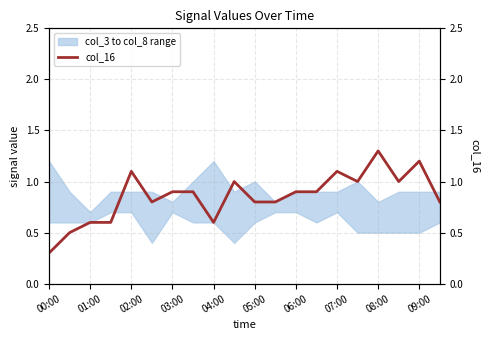

What is the change in value from 05:00 to 07:00?

+0.3